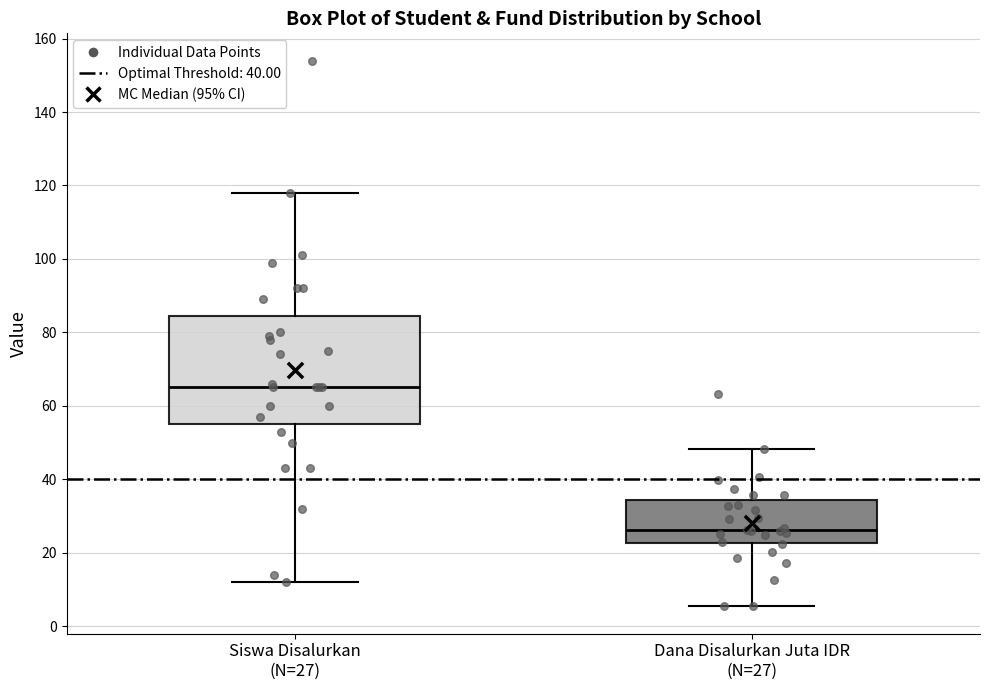

Where is the lower edge of the box for Siswa Disalurkan (N=27) on the y-axis? The values are not printed on the chart, so give them approximately, as read against the axis.

56